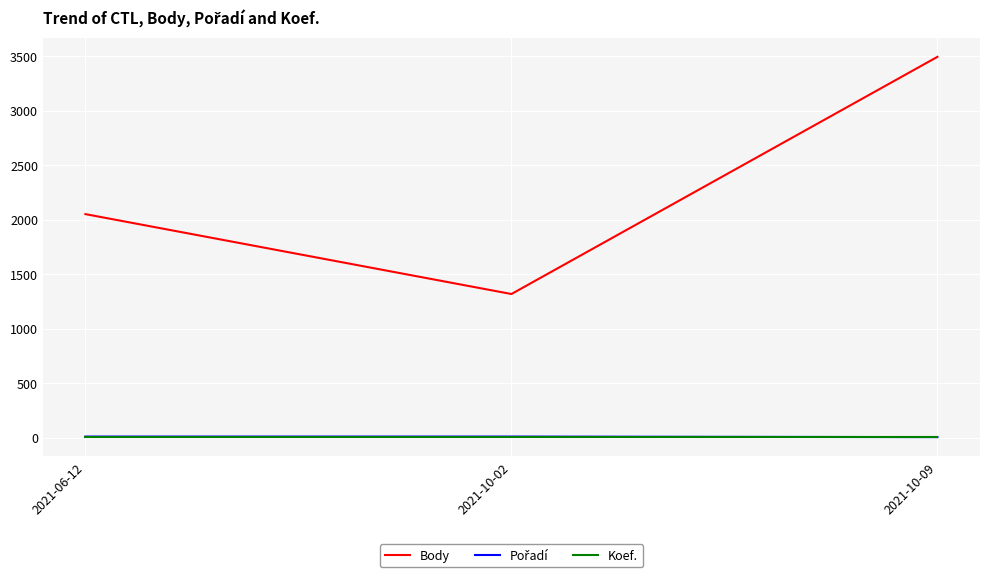

What is the smallest value displayed?

4